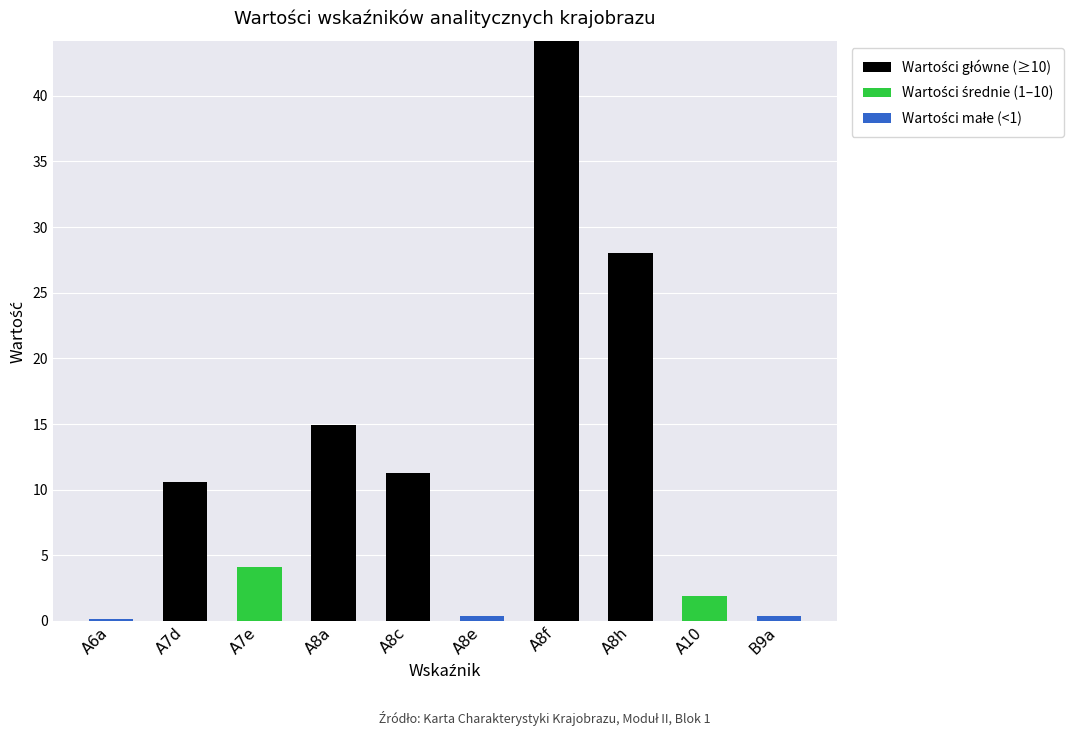

At which category is the sum across all series the highest?

A8f